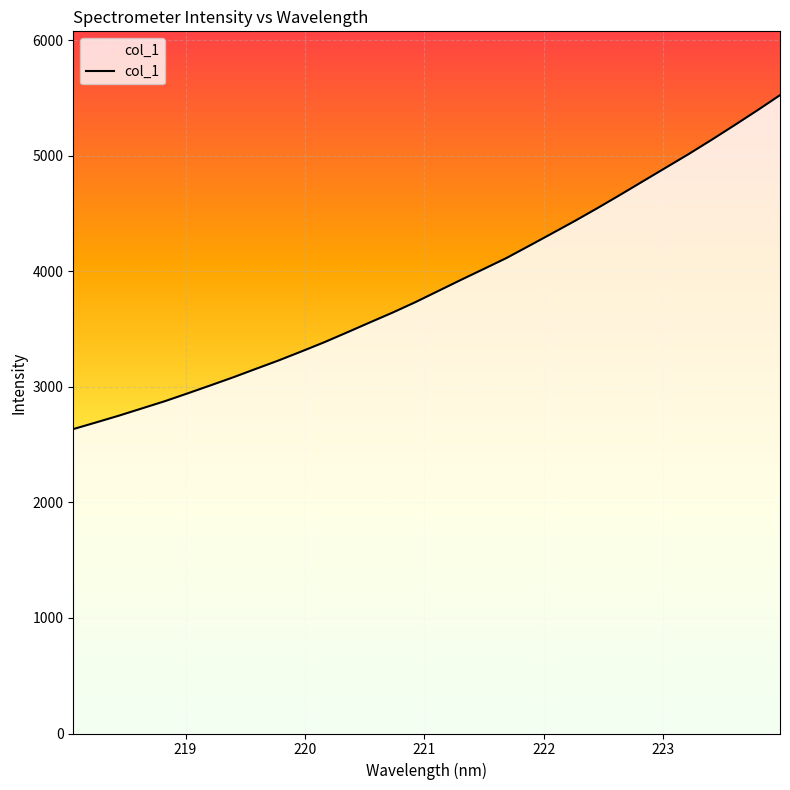

What is the smallest value displayed?

2635.1